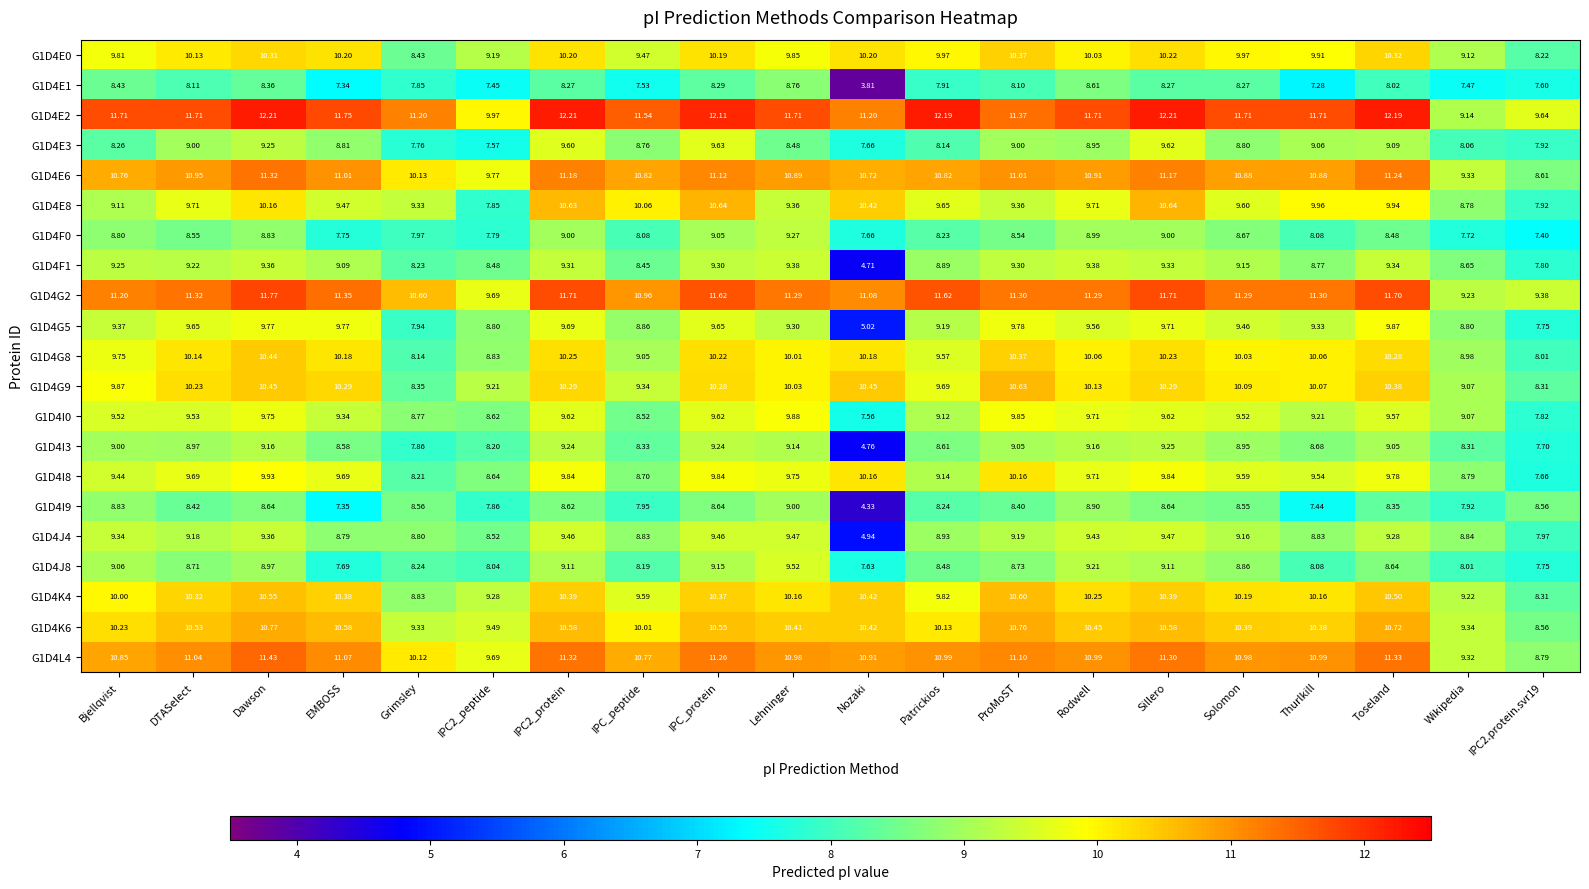

Which category has the lowest value across all series?

Nozaki